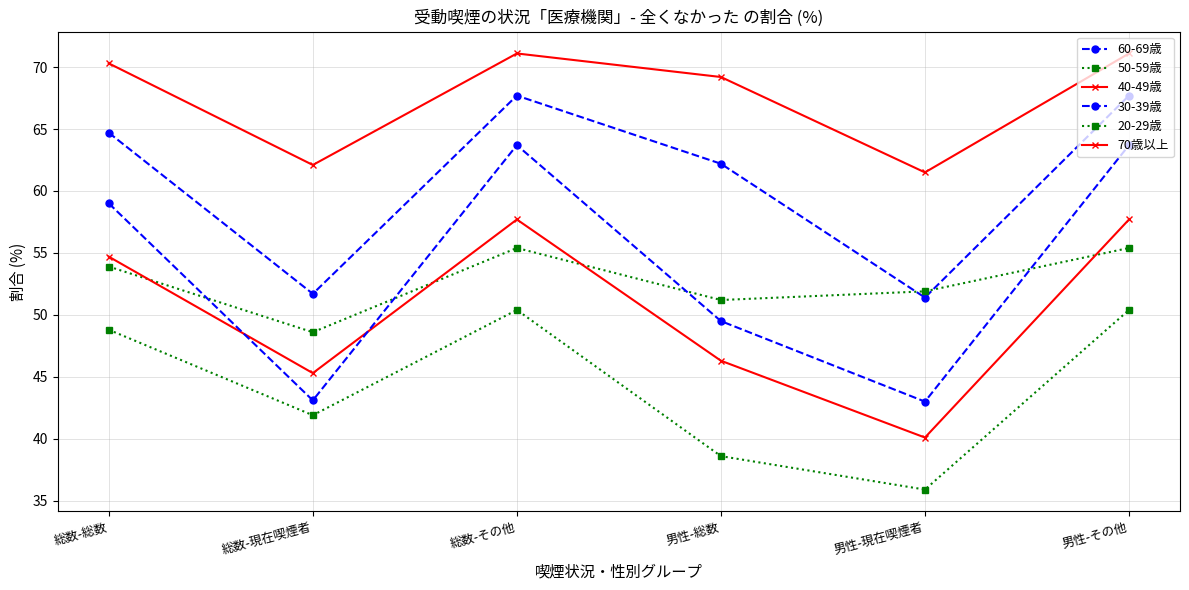

What is the sum of the 20-29歳 values at 男性-その他 and 男性-総数?

89.0